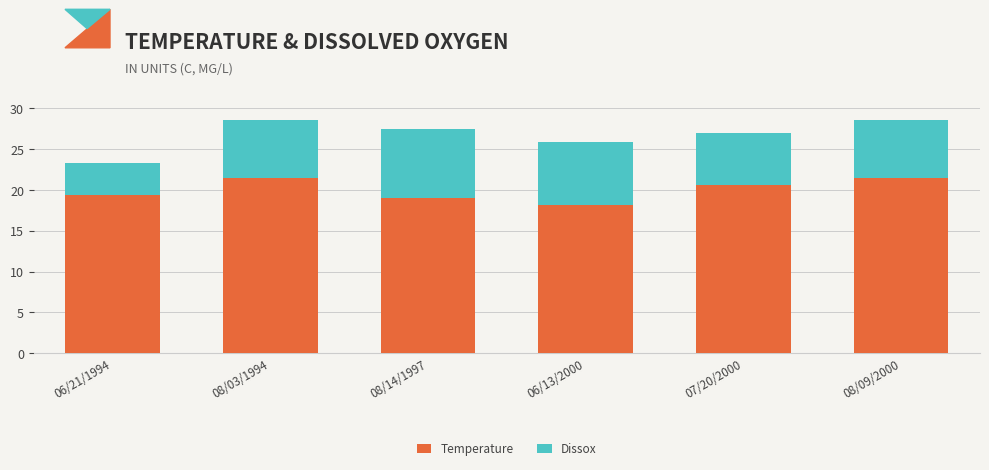

What is the total value across all series at 08/14/1997?

27.5